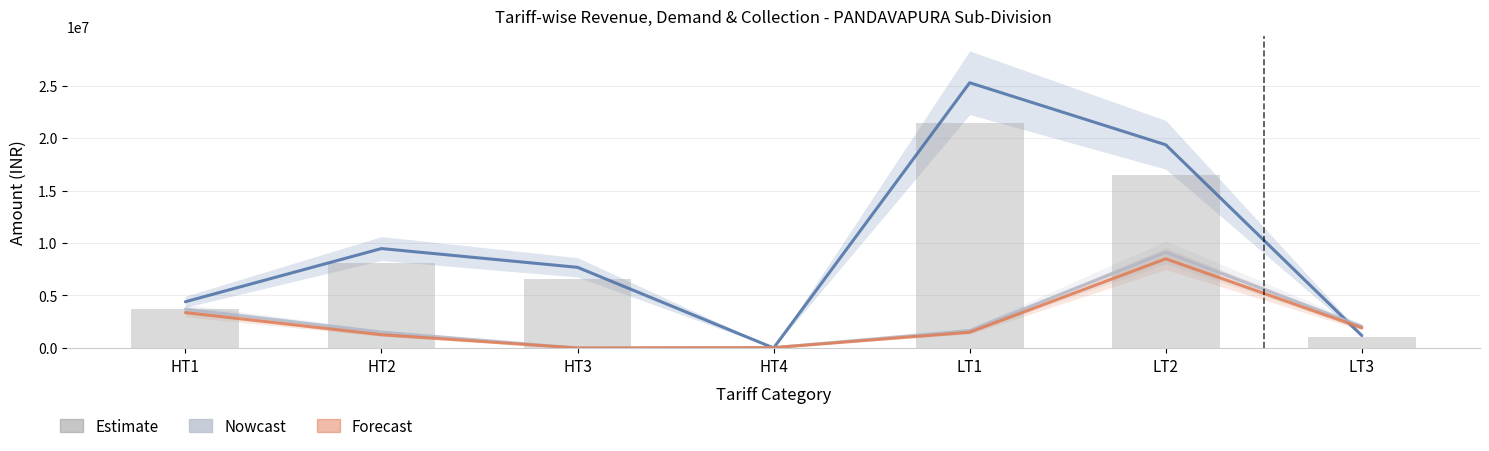

The value of Estimate at HT1 is 3743869.7. True or false?

True